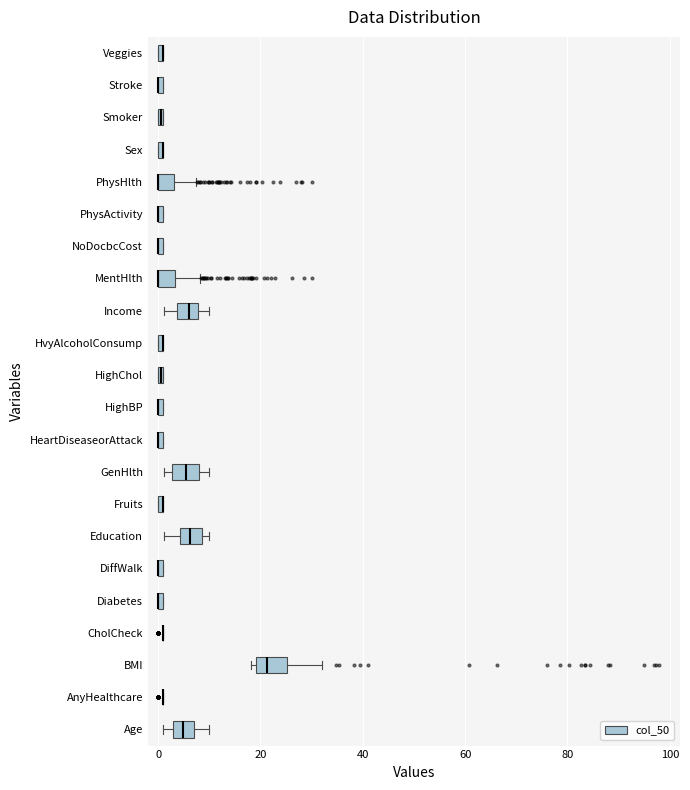

Where is the left edge of the box for Education on the x-axis? The values are not printed on the chart, so give them approximately, as read against the axis.

4